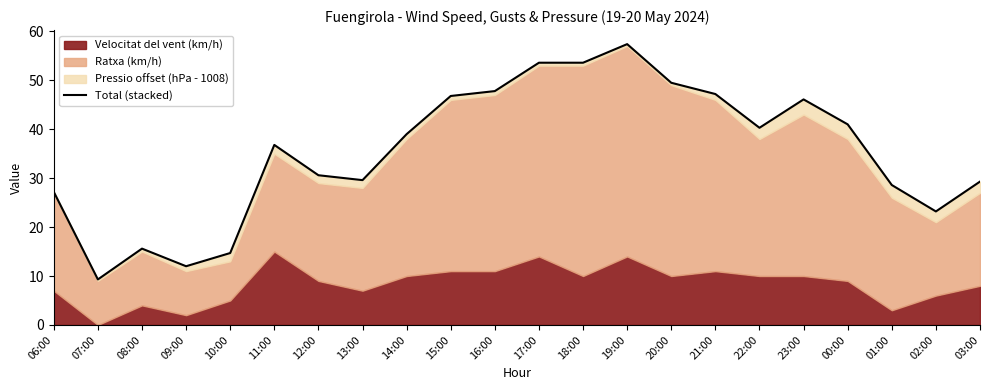

What is the label of the 11th point from the right?

17:00